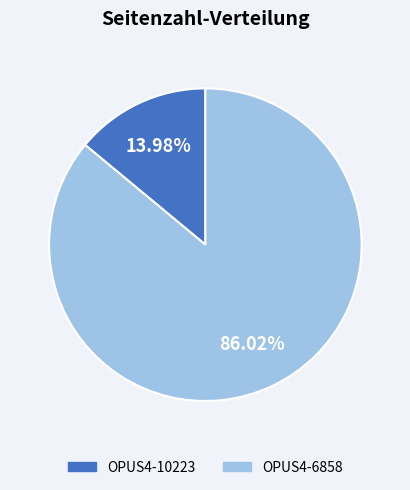

What percentage is NOT represented by OPUS4-6858?

14.0%